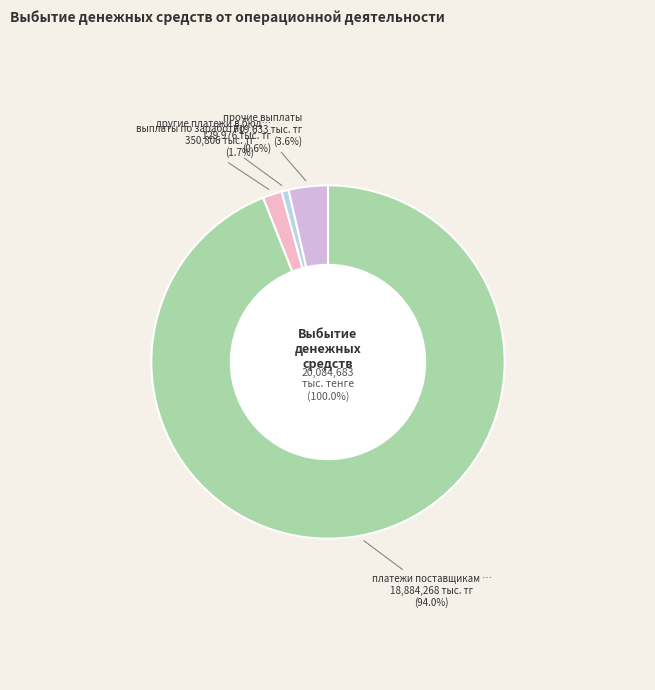

Is there a majority slice in this chart?

Yes